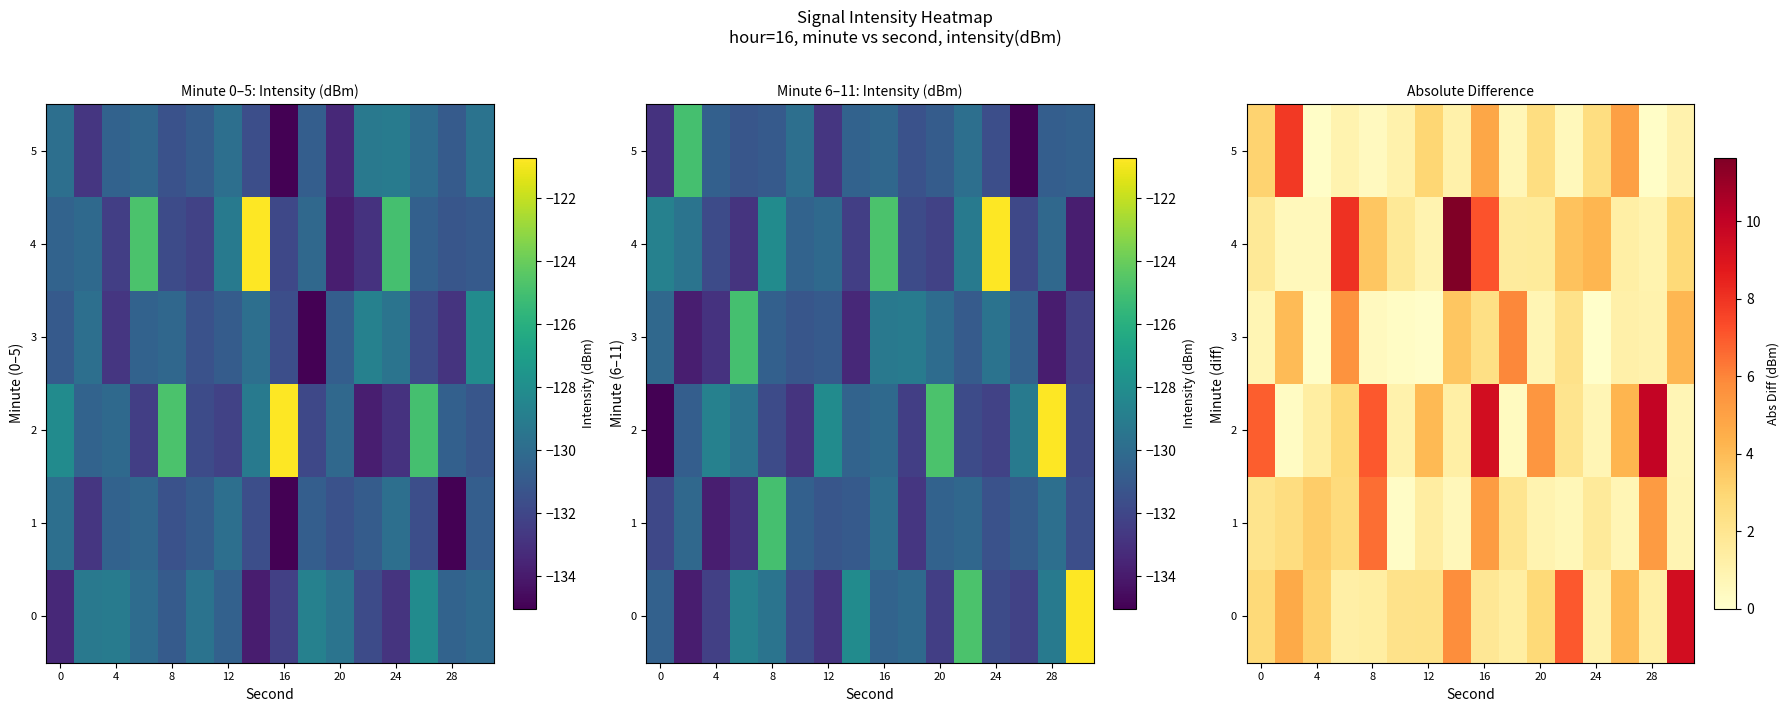

Is it true that 2 equals 6.9 at 0?

True